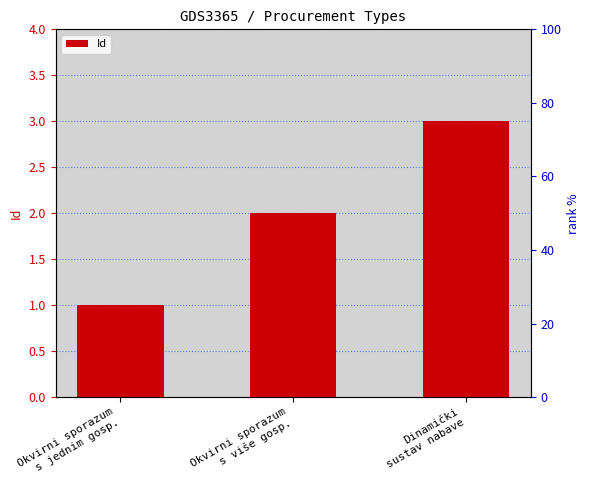

Approximately how many times larger is the value at Okvirni sporazum
s više gosp. compared to Okvirni sporazum
s jednim gosp.?

2.0